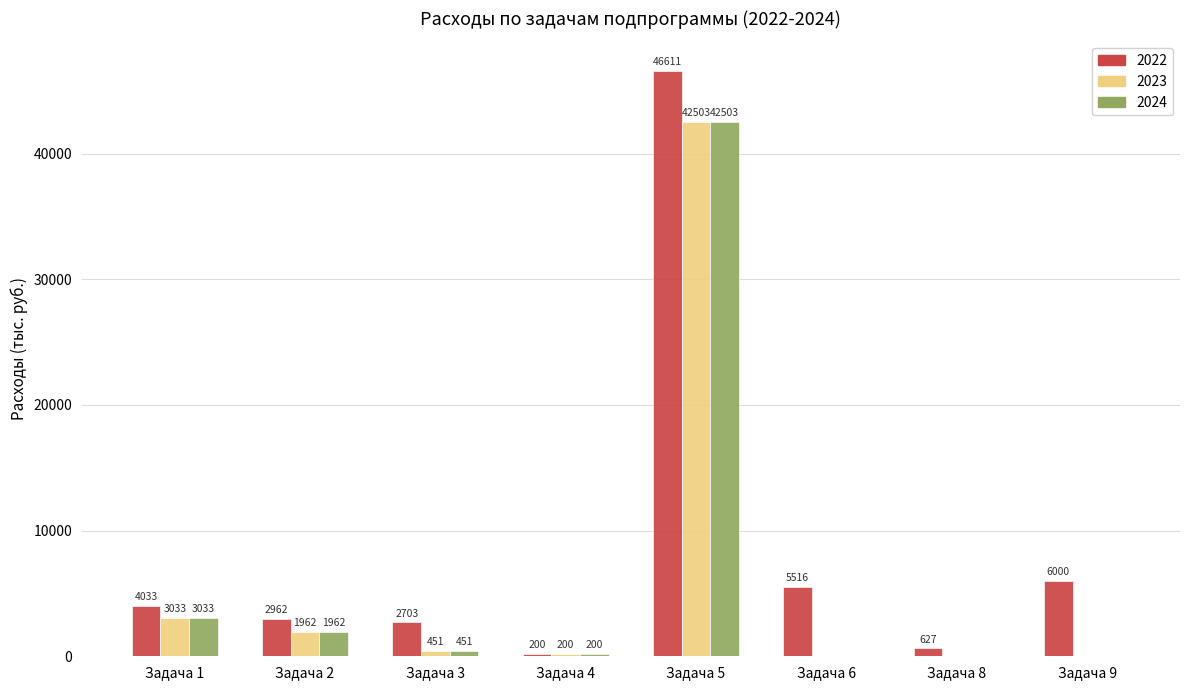

Where is 2022 nearest to the value 23405?

Задача 9